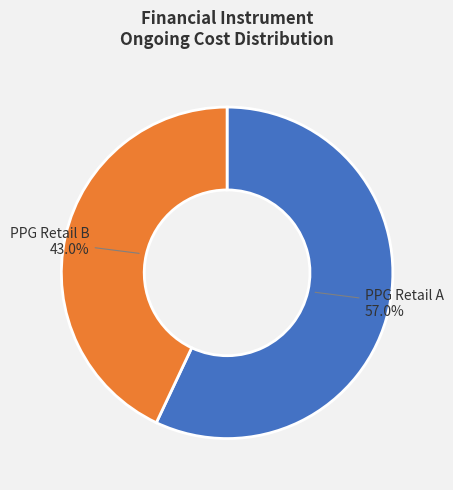

Which category has the biggest portion of the pie?

PPG Retail A